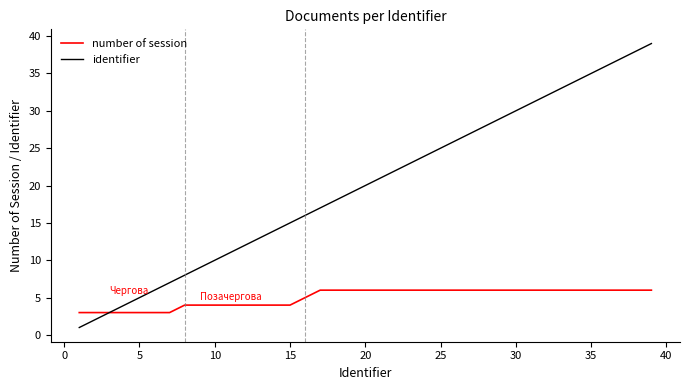

Which series has the largest total across all categories?

identifier